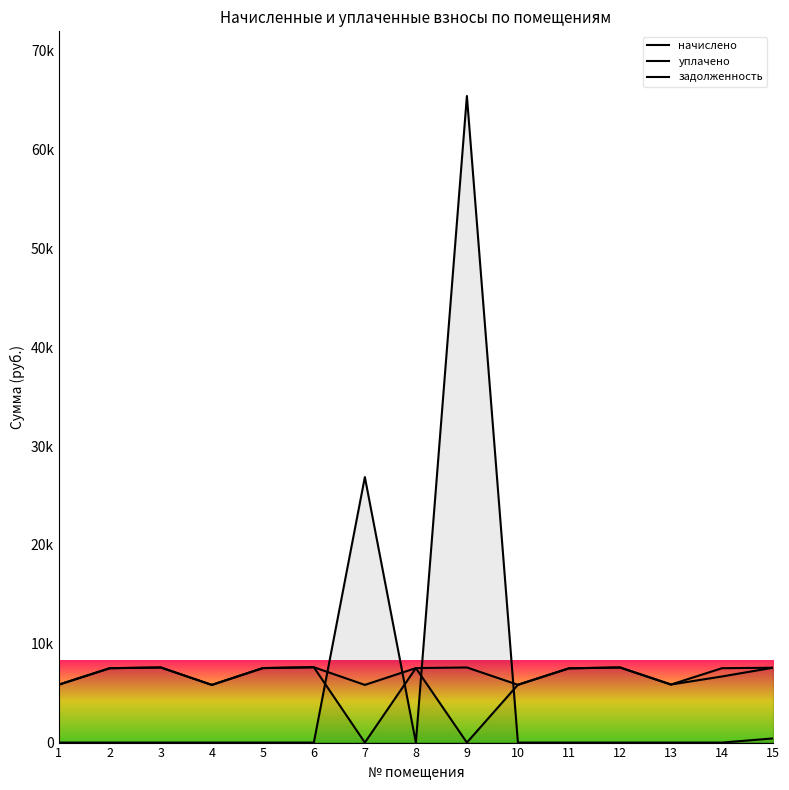

How many times do задолженность and уплачено cross each other?

4